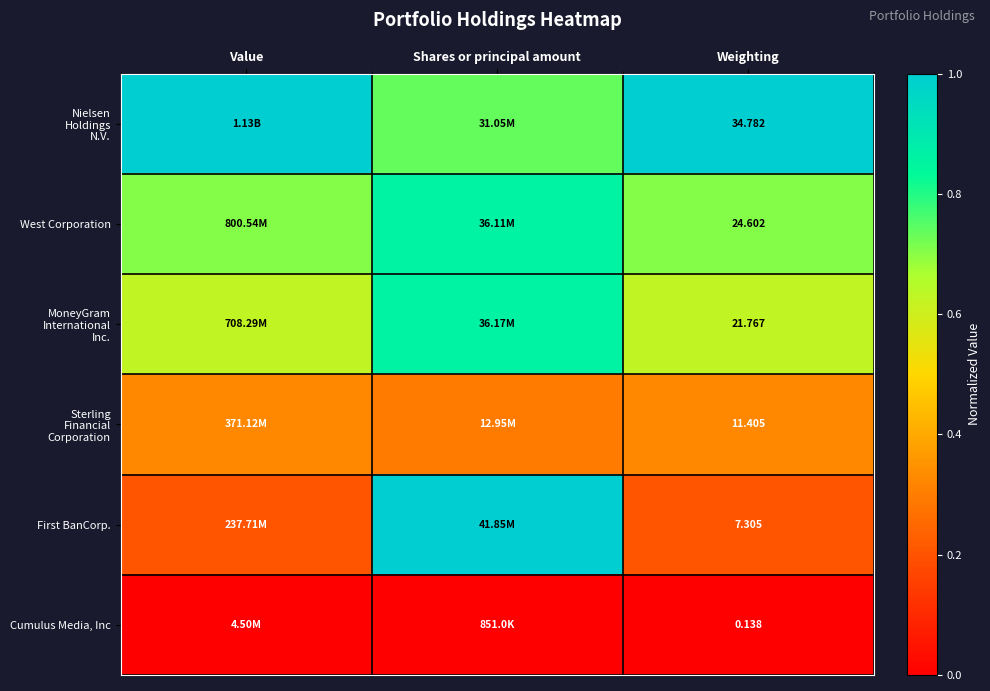

The value of MoneyGram International Inc. at Weighting is 1.1. True or false?

False